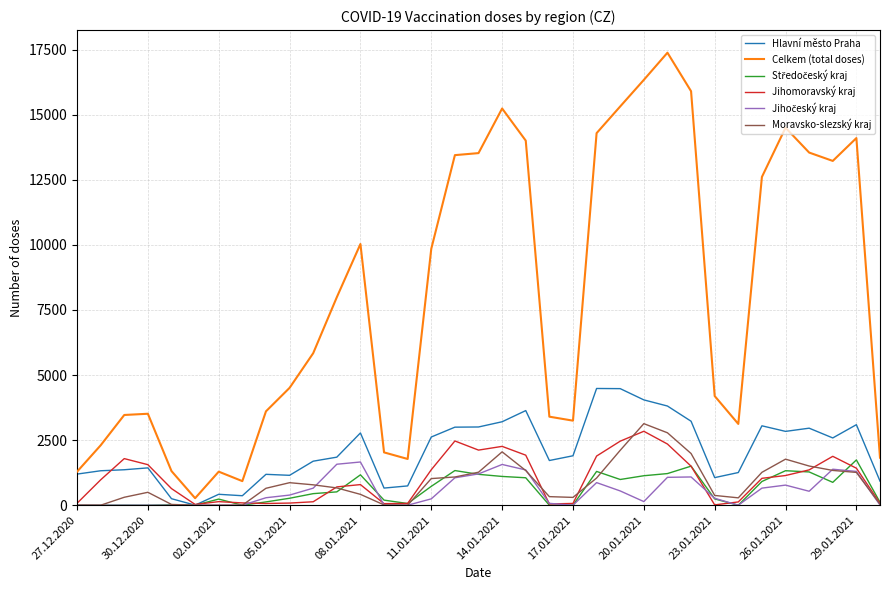

What is the maximum value shown in the chart?

17384